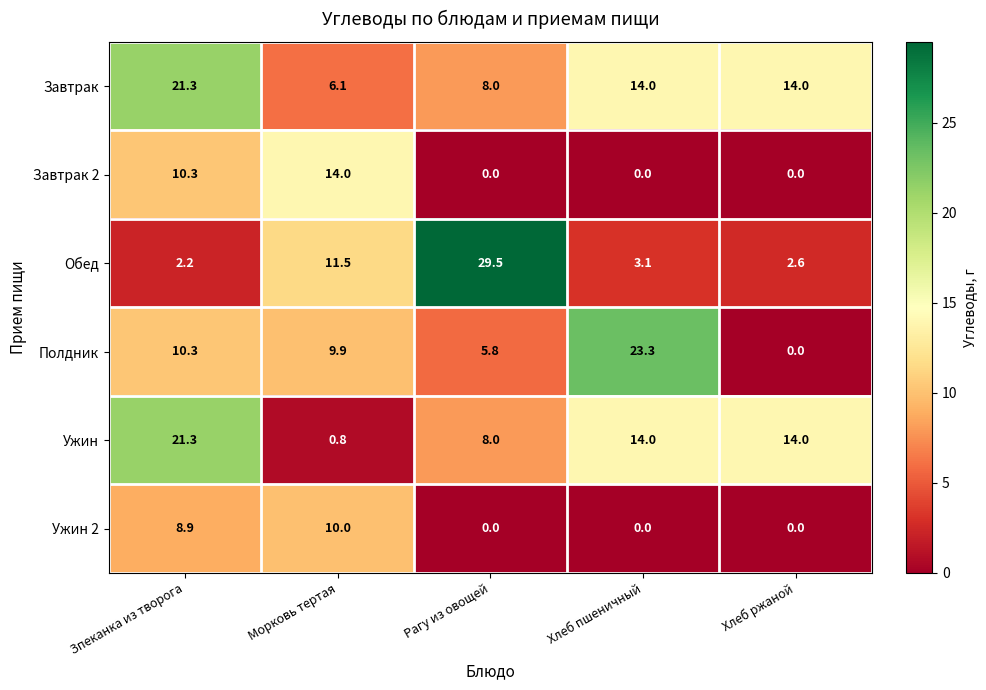

At which category is the sum across all series the highest?

Зпеканка из творога